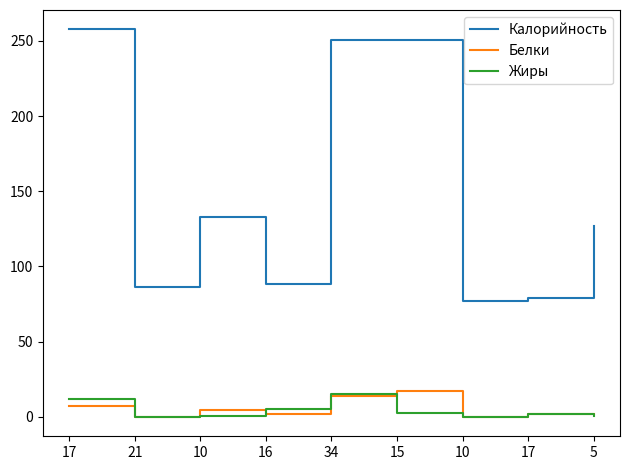

What is the total value across all series at 21?

86.9